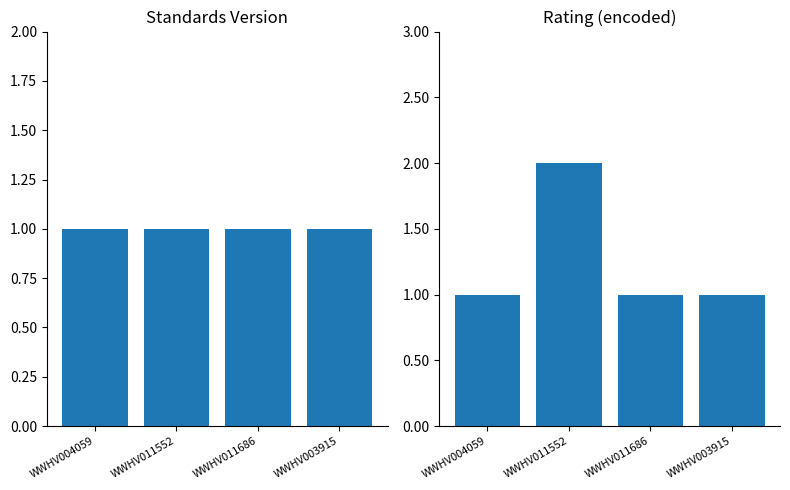

Is the value of Standards Version at WWHV011552 greater than the value of Rating (encoded) at WWHV011552?

No